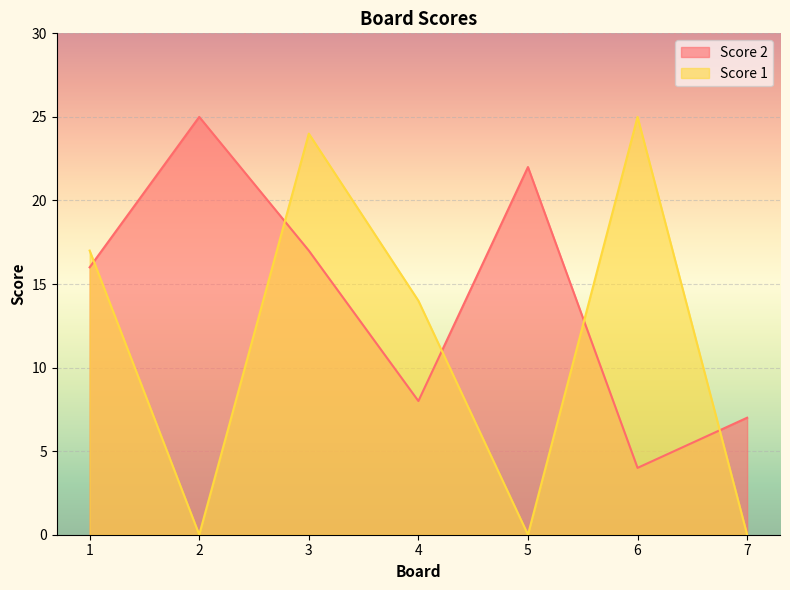

Which series has the largest total across all categories?

Score 2